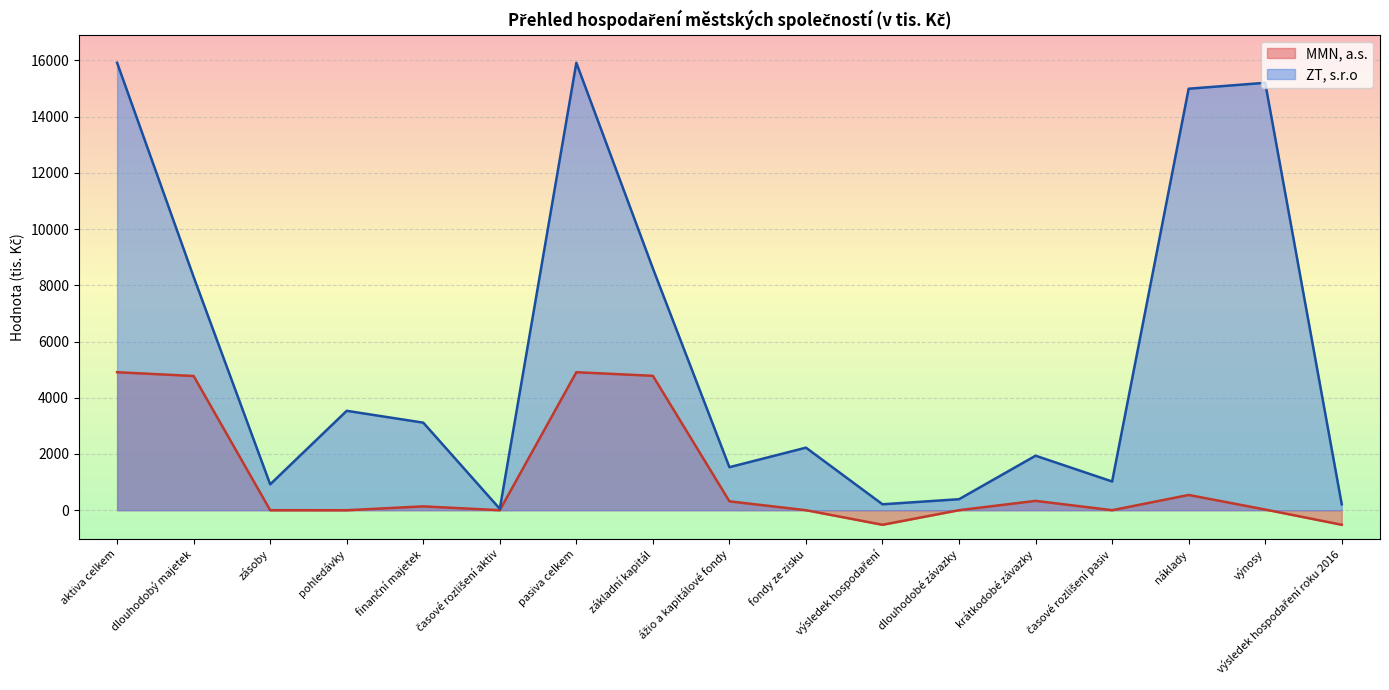

Rank the categories by ZT, s.r.o value from lowest to highest.

časové rozlišení aktiv, výsledek hospodaření, výsledek hospodaření roku 2016, dlouhodobé závazky, zásoby, časové rozlišení pasiv, ážio a kapitálové fondy, krátkodobé závazky, fondy ze zisku, finanční majetek, pohledávky, dlouhodobý majetek, základní kapitál, náklady, výnosy, aktiva celkem, pasiva celkem